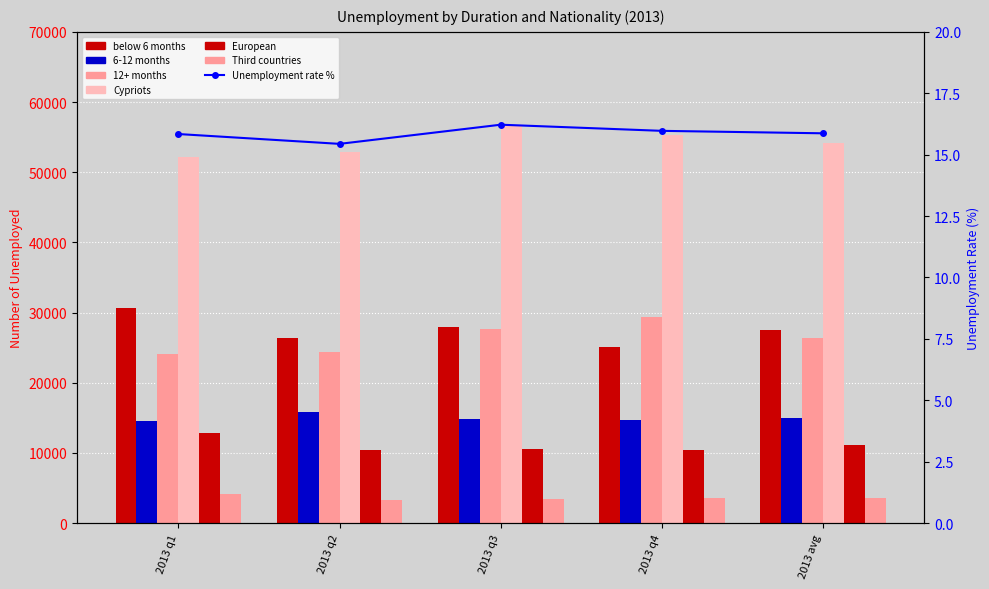

What is the greatest value displayed?

56529.0